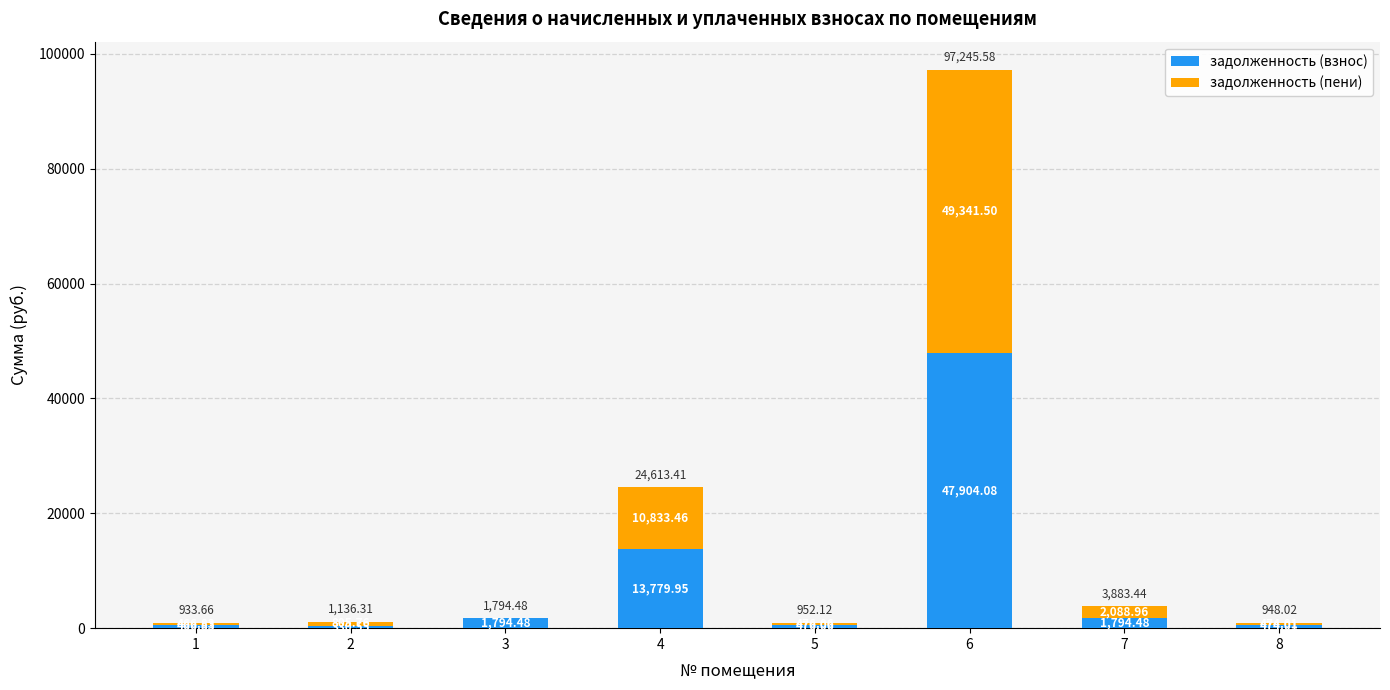

What is the sum of the задолженность (взнос) values at 7 and 6?

49698.6